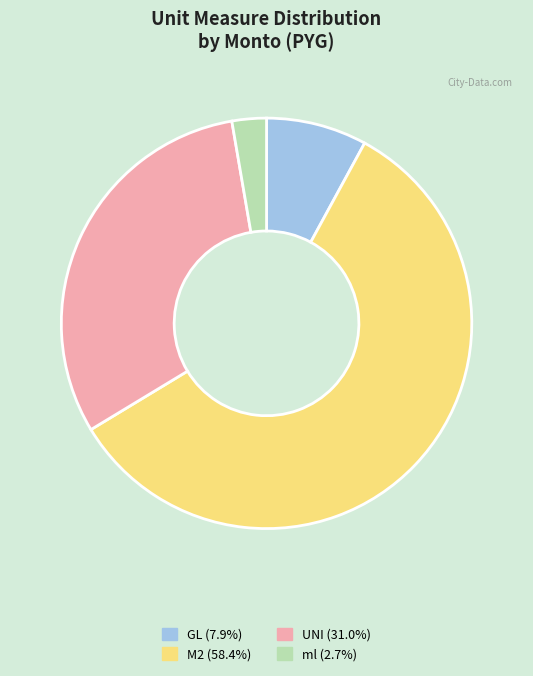

Does any single category account for the majority?

Yes